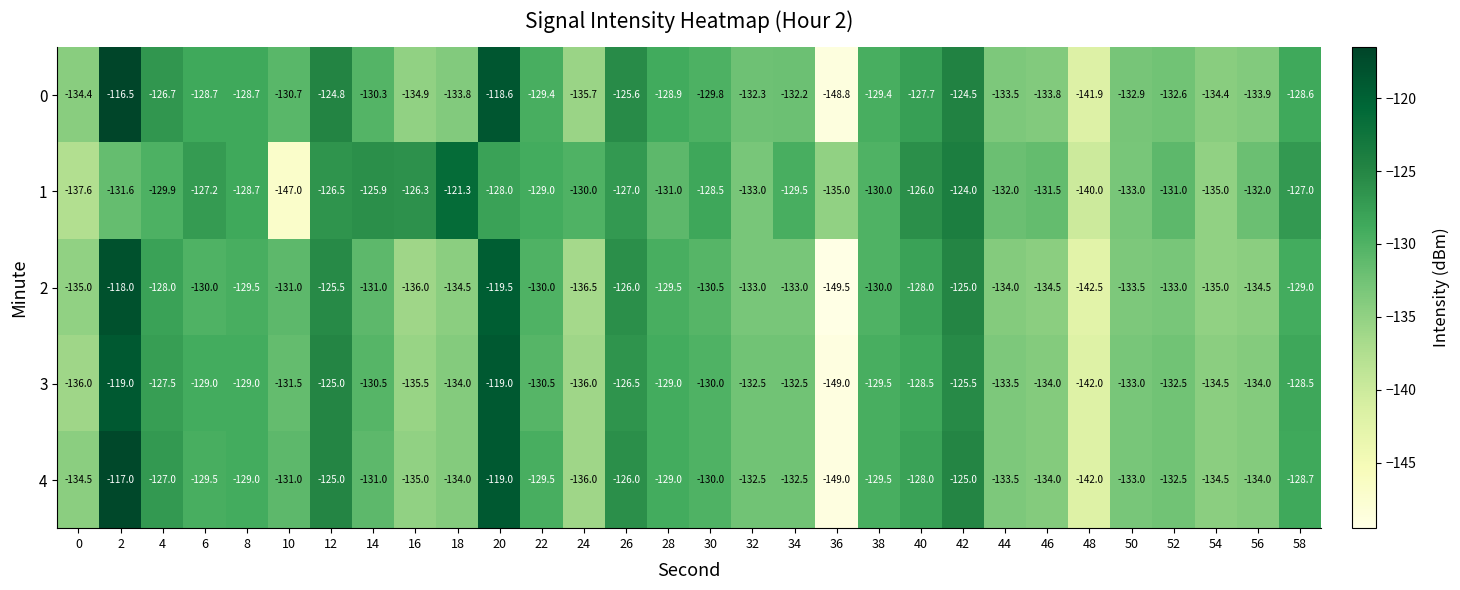

Rank the series by their average value, from lowest to highest.

2, 3, 4, 0, 1